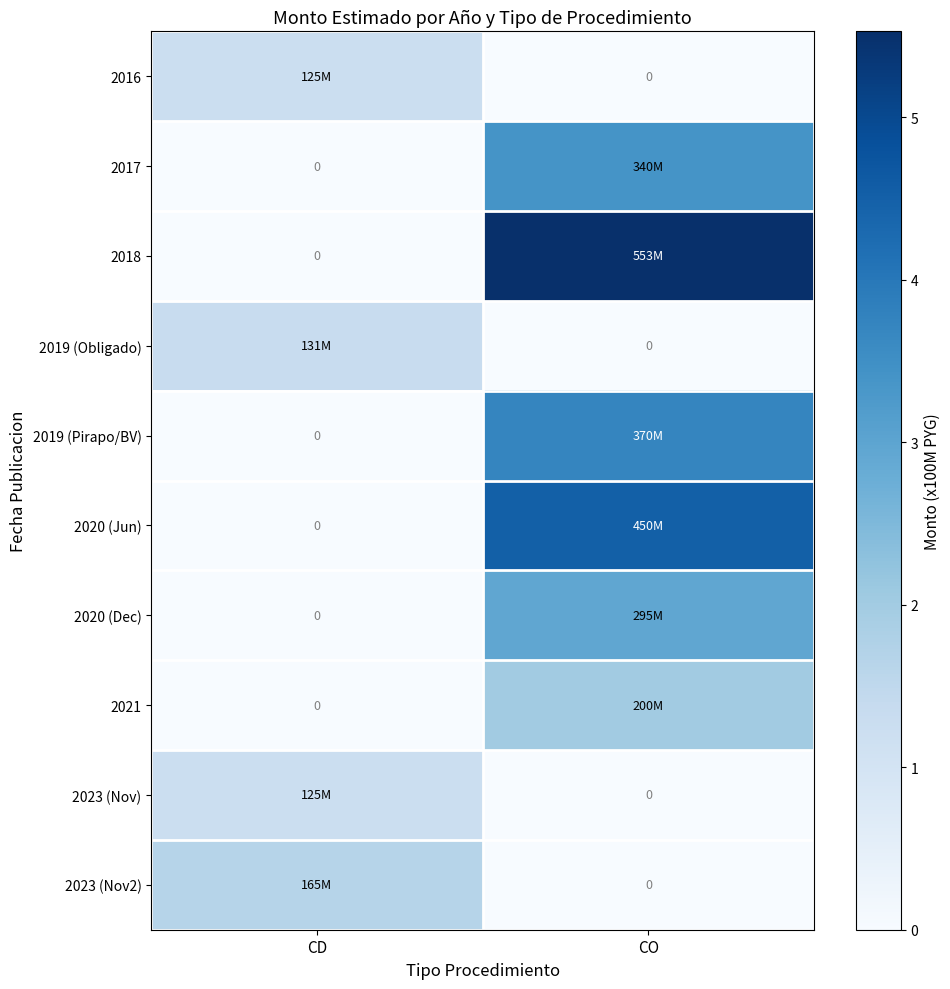

List the series in order of their peak value, lowest first.

2016, 2023 (Nov), 2019 (Obligado), 2023 (Nov2), 2021, 2020 (Dec), 2017, 2019 (Pirapo/BV), 2020 (Jun), 2018